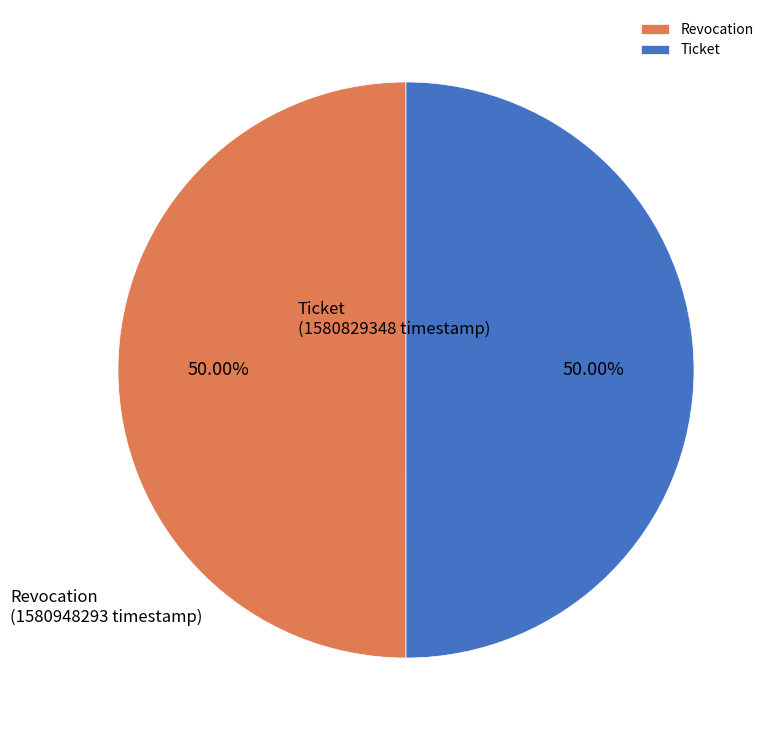

How many segments does this pie chart have?

2